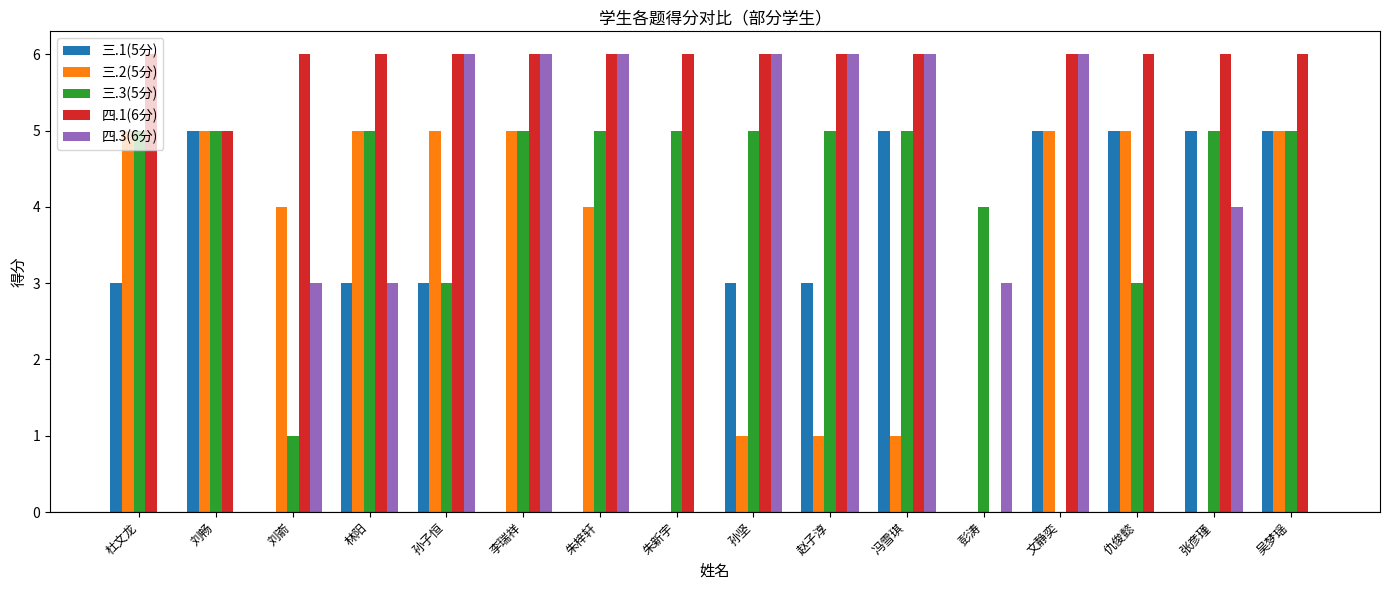

What is the total value across all series at 吴梦瑶?

21